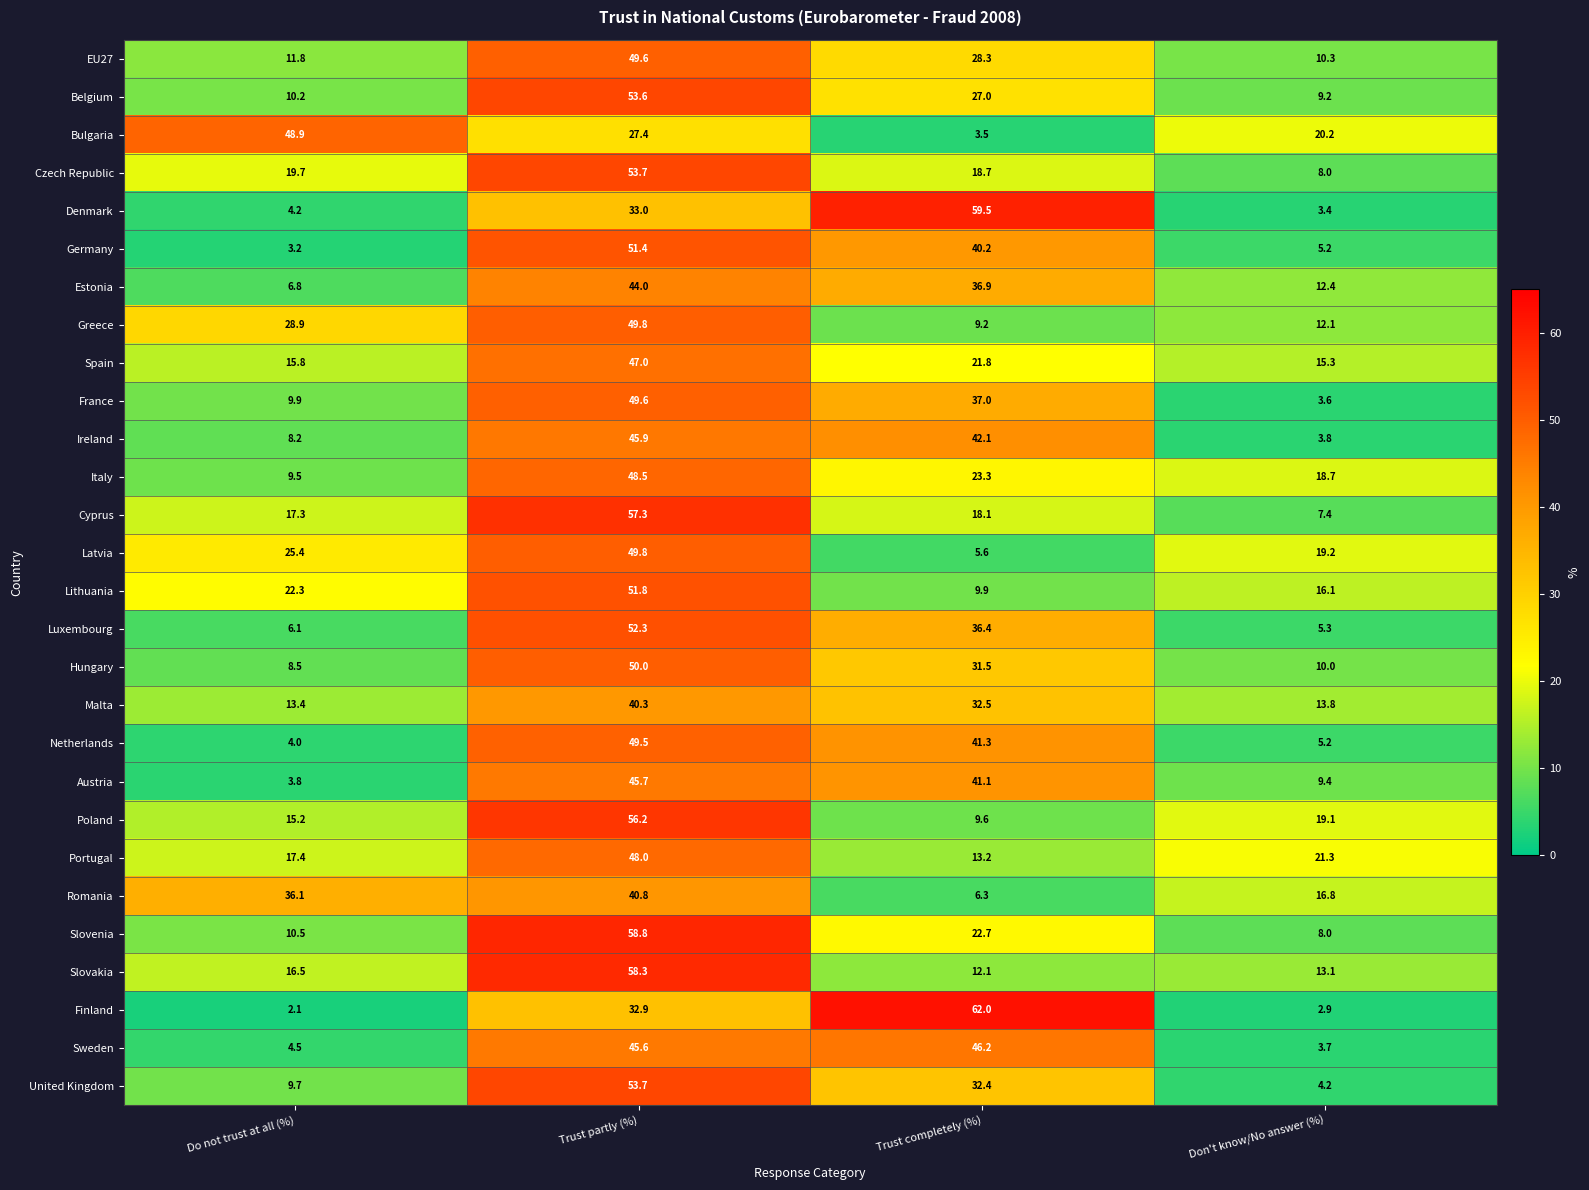

What is the difference between the second highest and minimum values in the Bulgaria series?

23.9